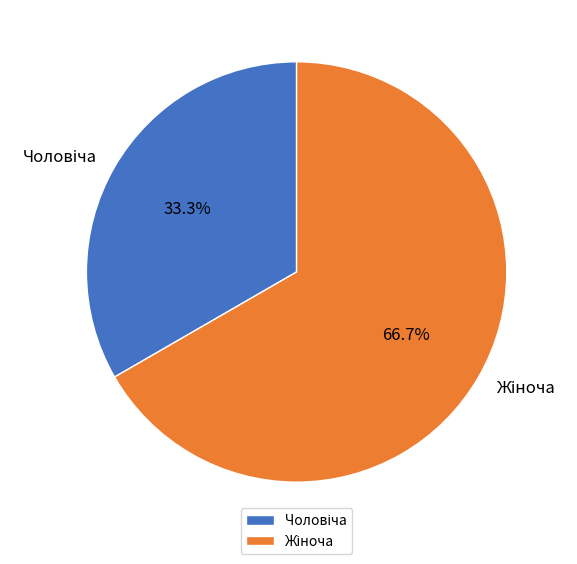

Does any single category account for the majority?

Yes